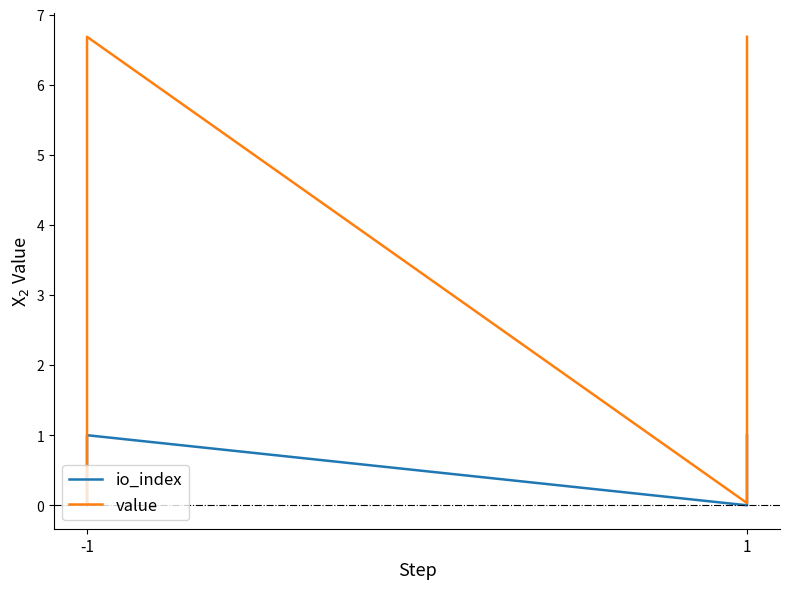

Does the chart display data point markers on the line(s)?

No